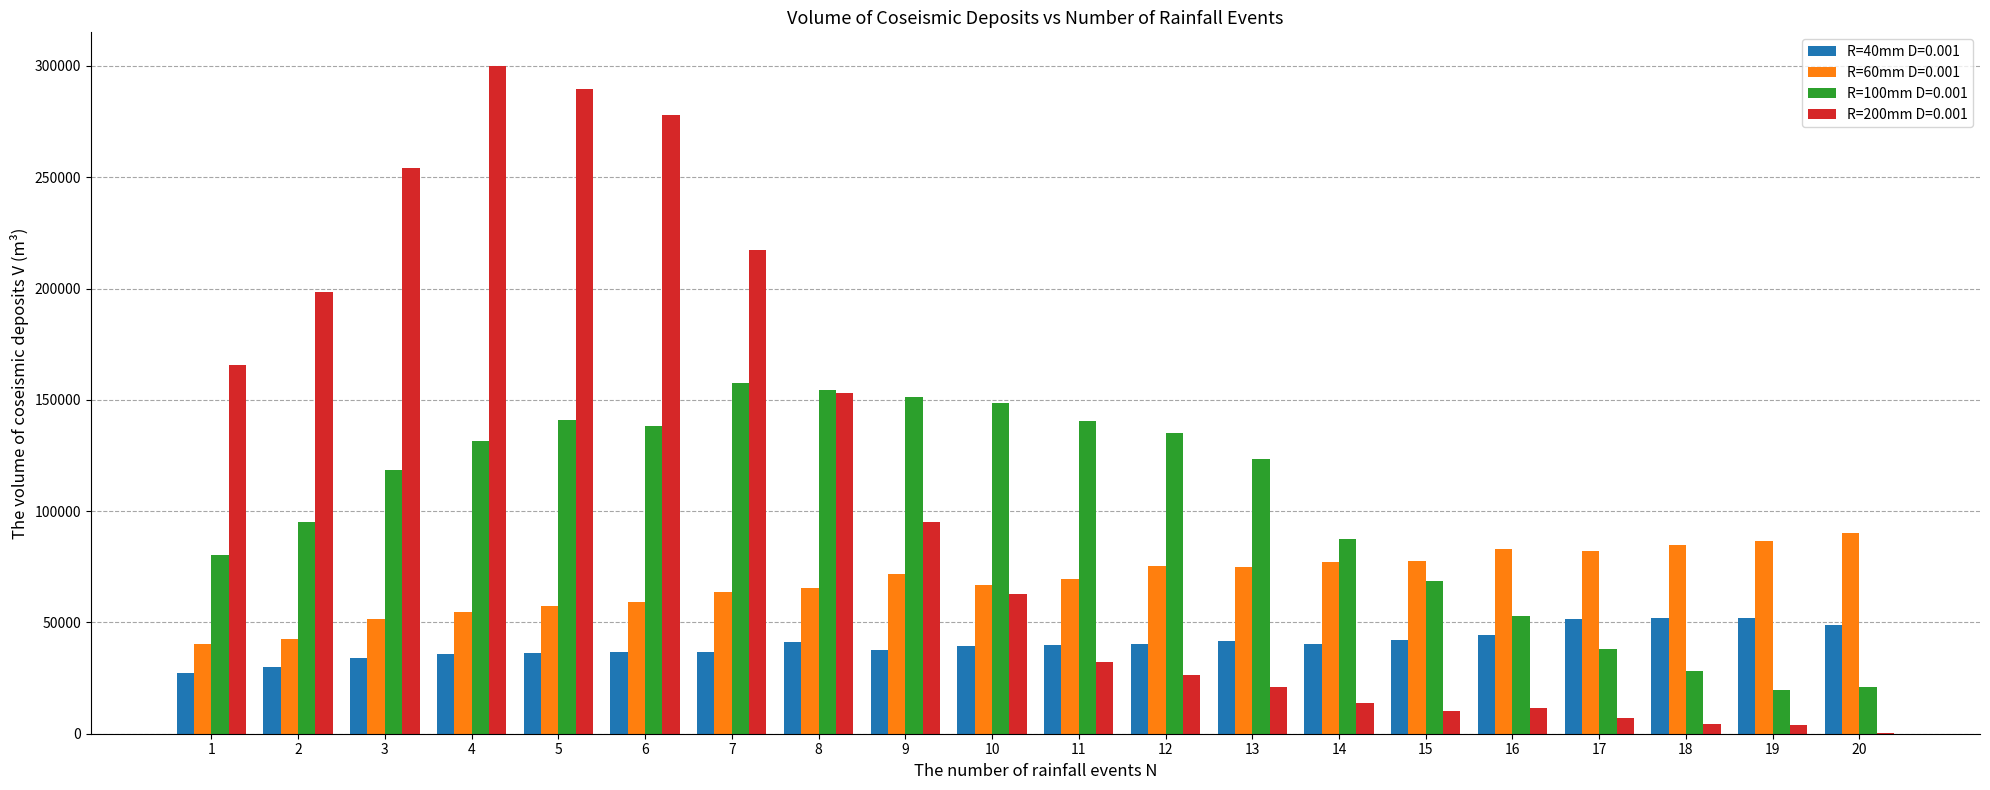

Is the value of R=100mm D=0.001 at 3 greater than the value of R=60mm D=0.001 at 13?

Yes